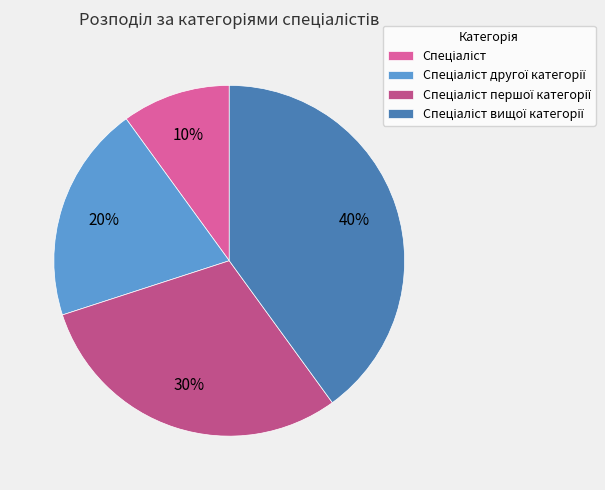

To the nearest percent, what is the average slice percentage?

25%